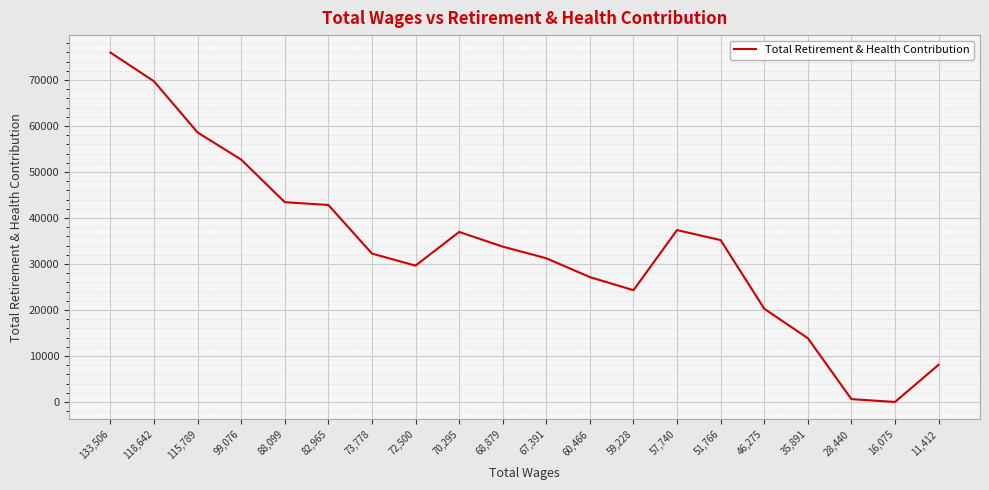

The chart shows a value of 42822 at 82,965. True or false?

True